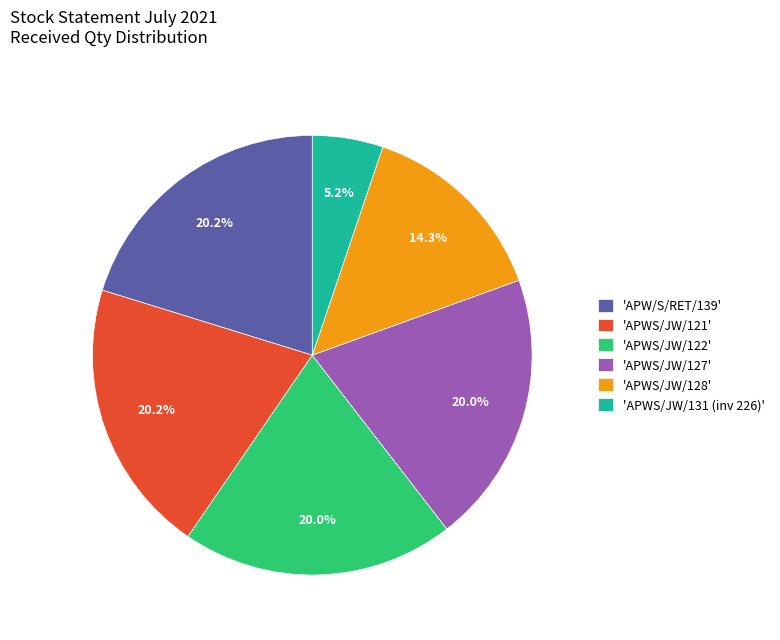

What is the ratio of the value at 'APWS/JW/122' to the value at 'APW/S/RET/139'?

1.0